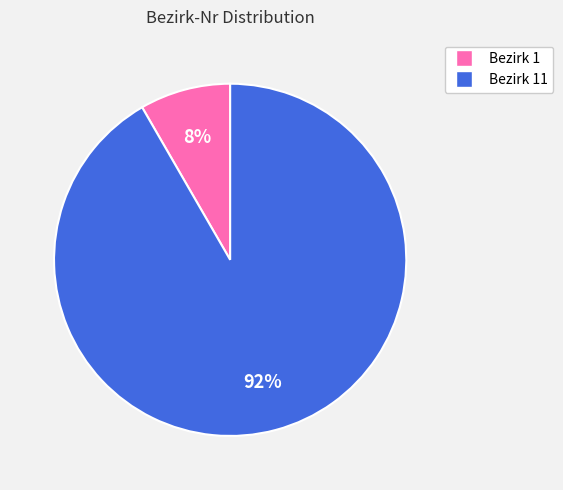

Which slice is the largest?

Bezirk 11